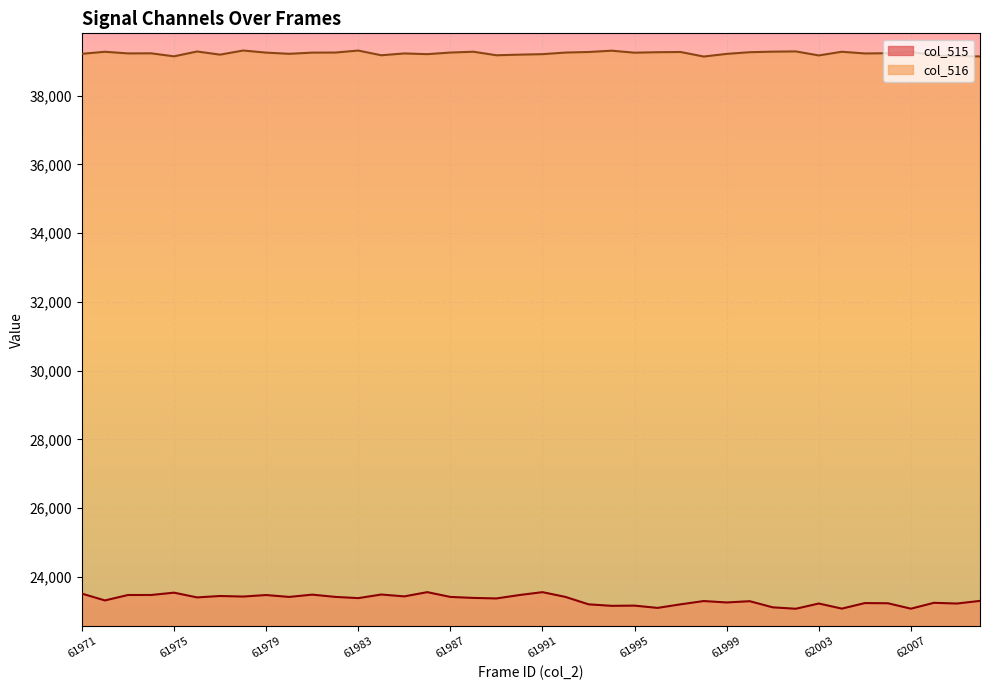

Where is the first local maximum for col_516?

61972